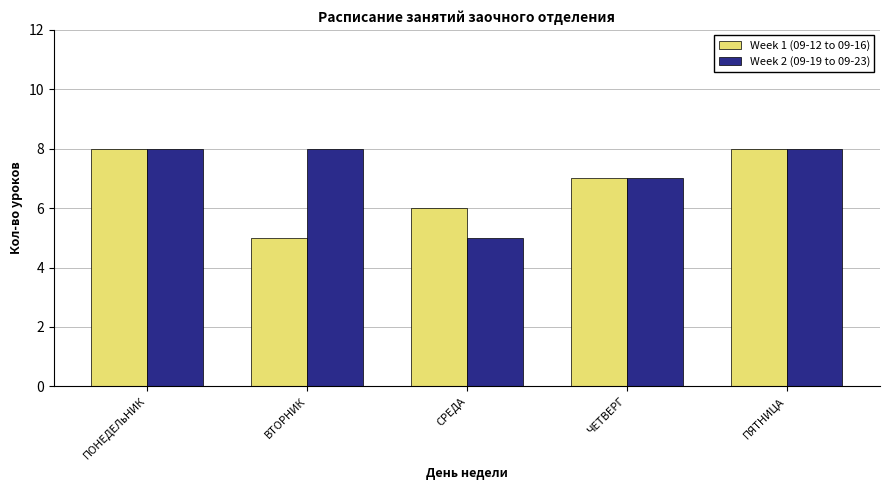

What is the value of the Week 1 (09-12 to 09-16) bar at the 3rd from the left?

6